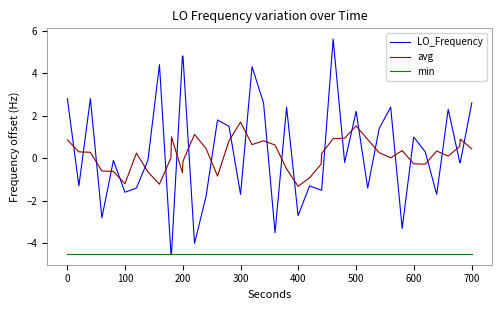

How many intersections are there between avg and LO_Frequency?

26